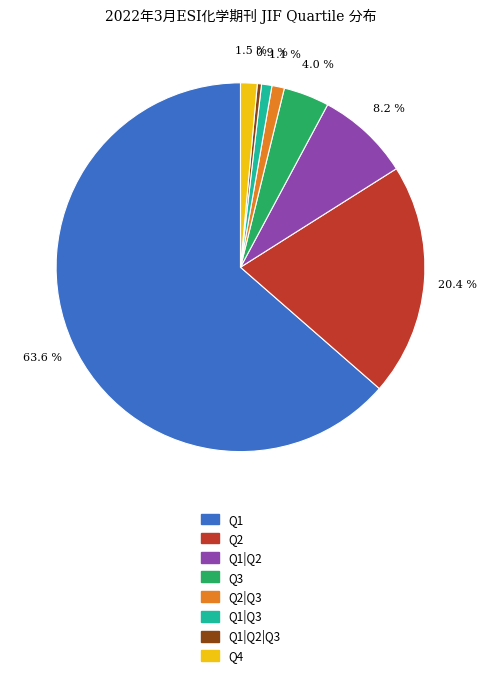

Is there a majority slice in this chart?

Yes